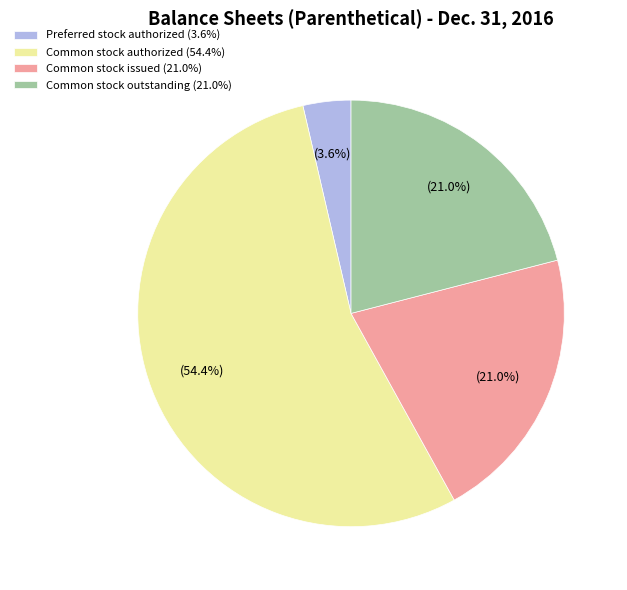

Does Common stock authorized represent more than half of the total?

Yes